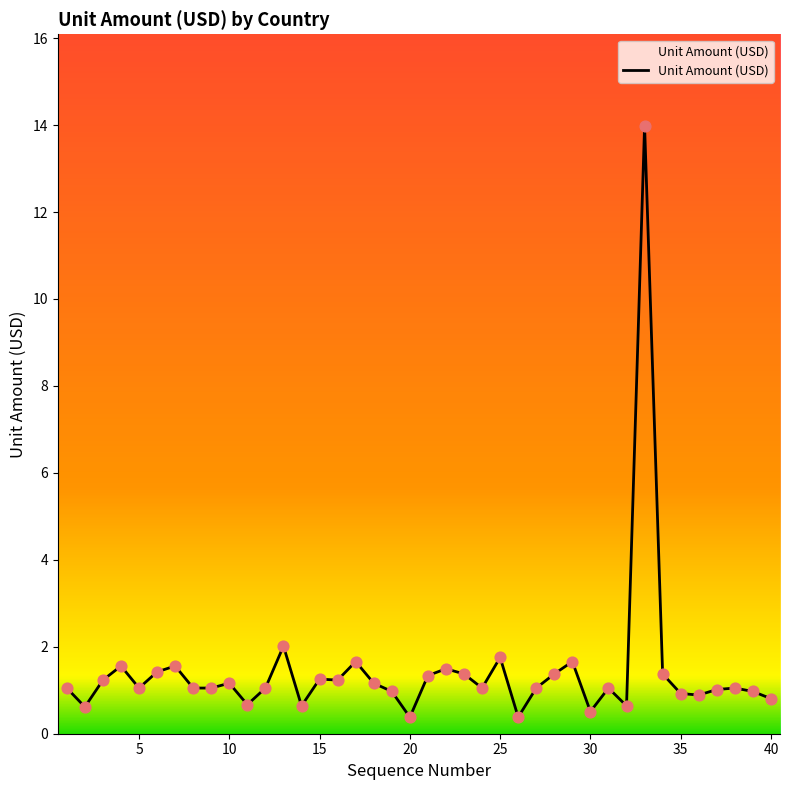

What is the maximum value shown in the chart?

14.0